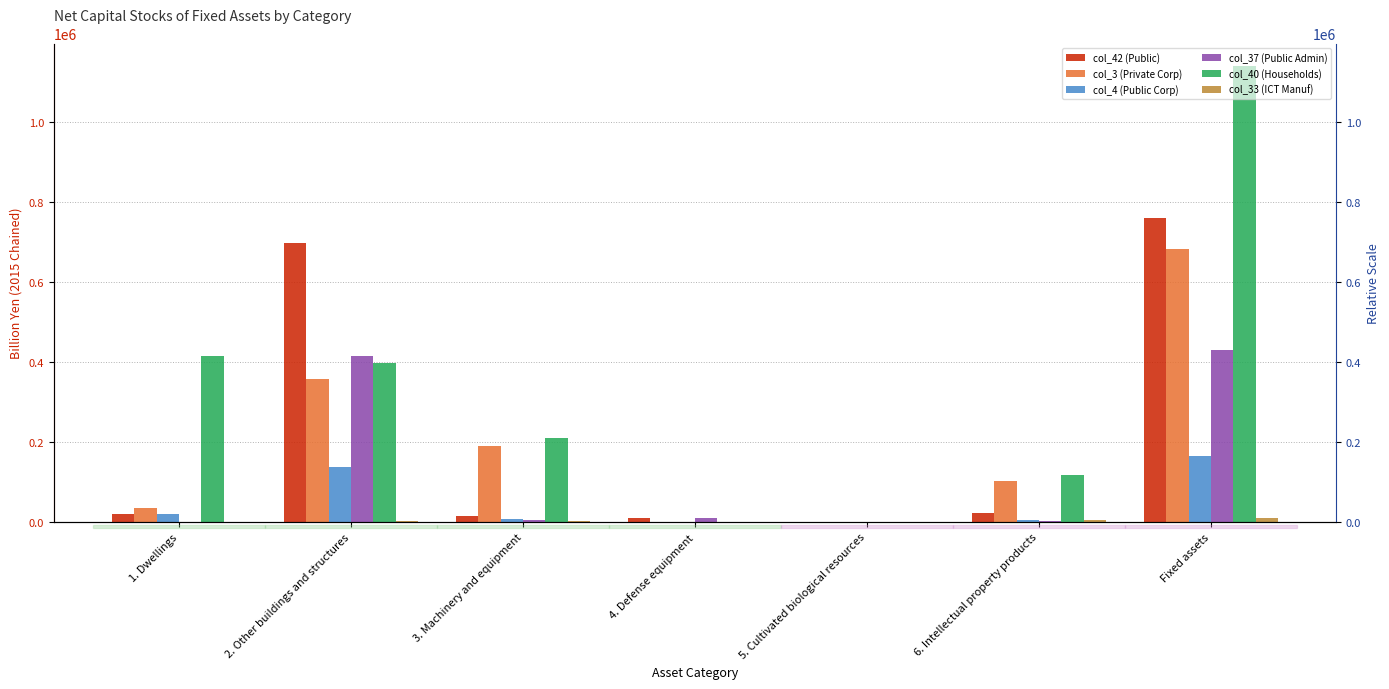

What is the sum of all col_40 (Households) values?

2276842.8